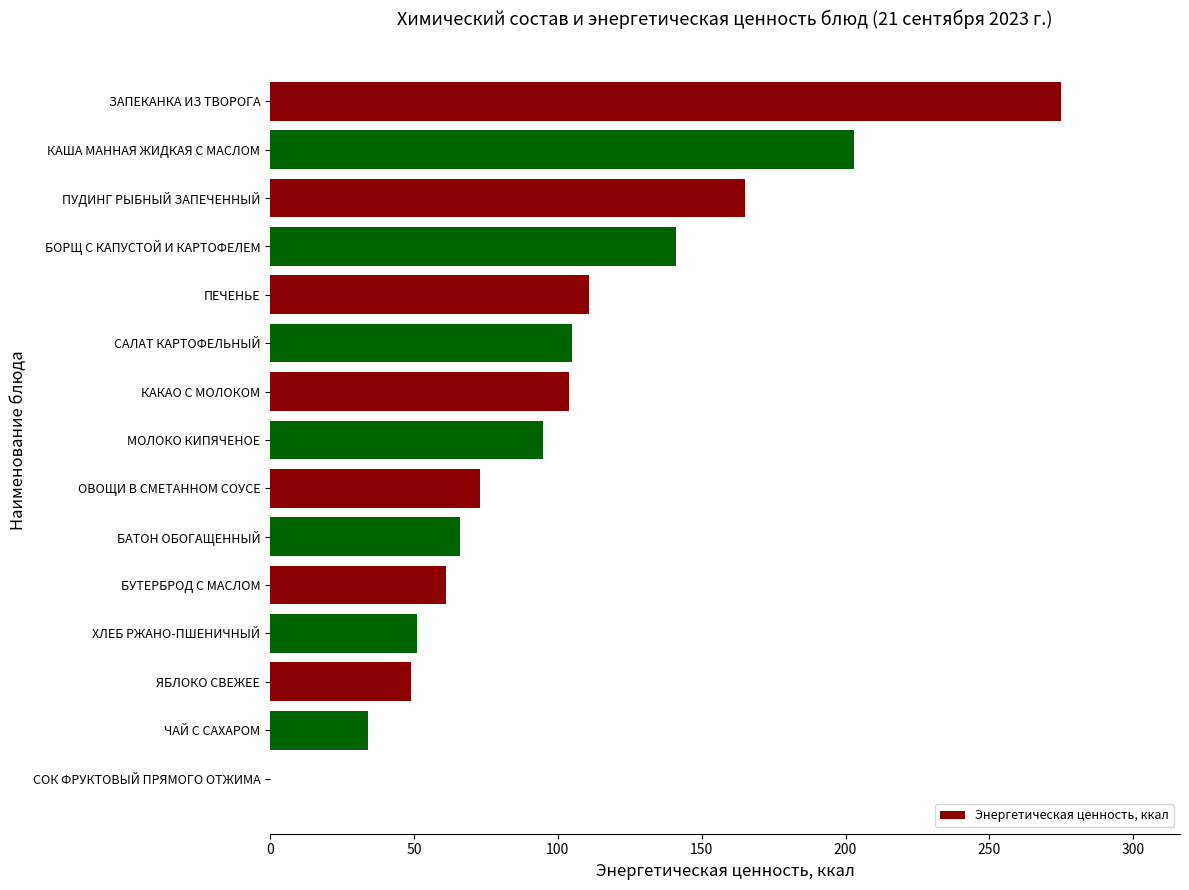

What is the change in value from ХЛЕБ РЖАНО-ПШЕНИЧНЫЙ to БОРЩ С КАПУСТОЙ И КАРТОФЕЛЕМ?

+90